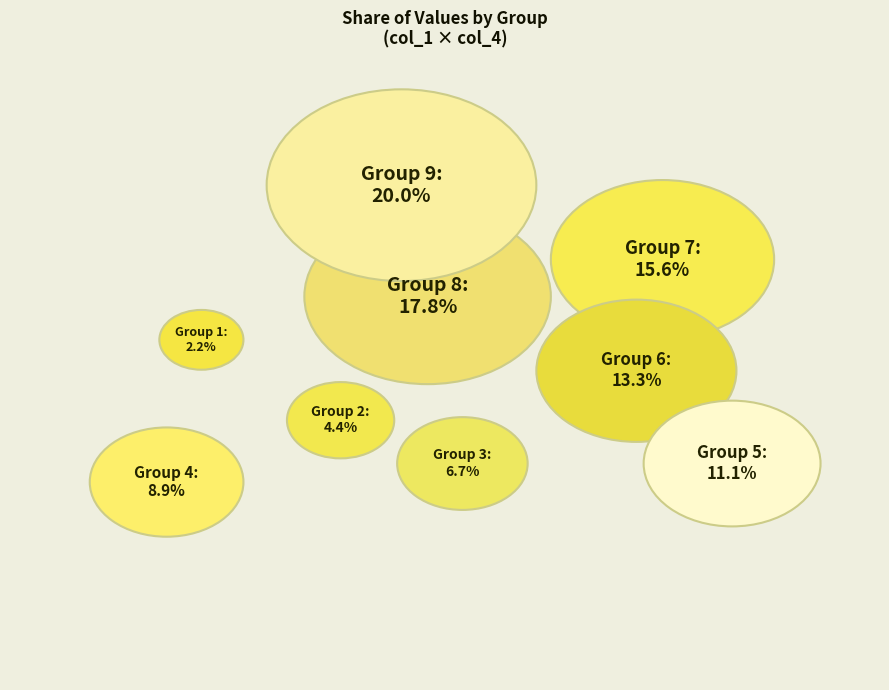

To the nearest percent, what is the difference between the largest and smallest slice percentages?

18%